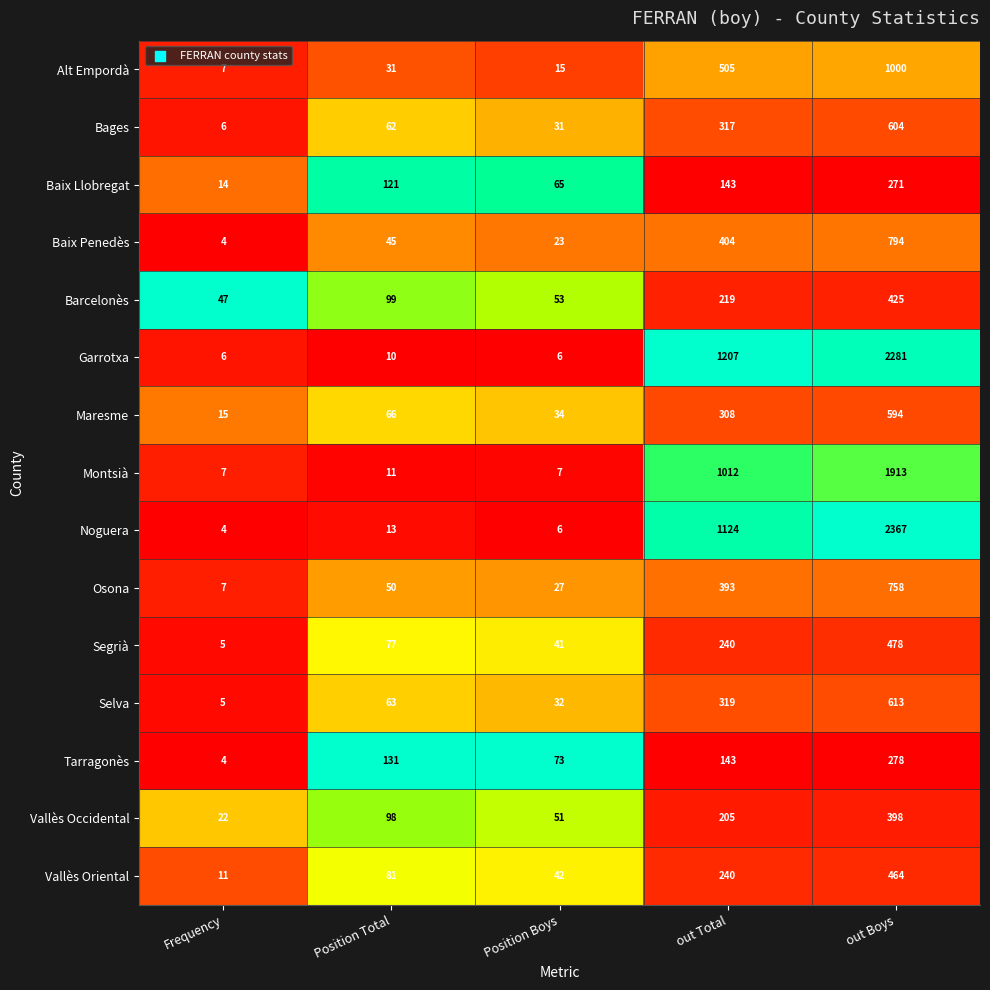

Which series has the largest range (max minus min)?

Noguera